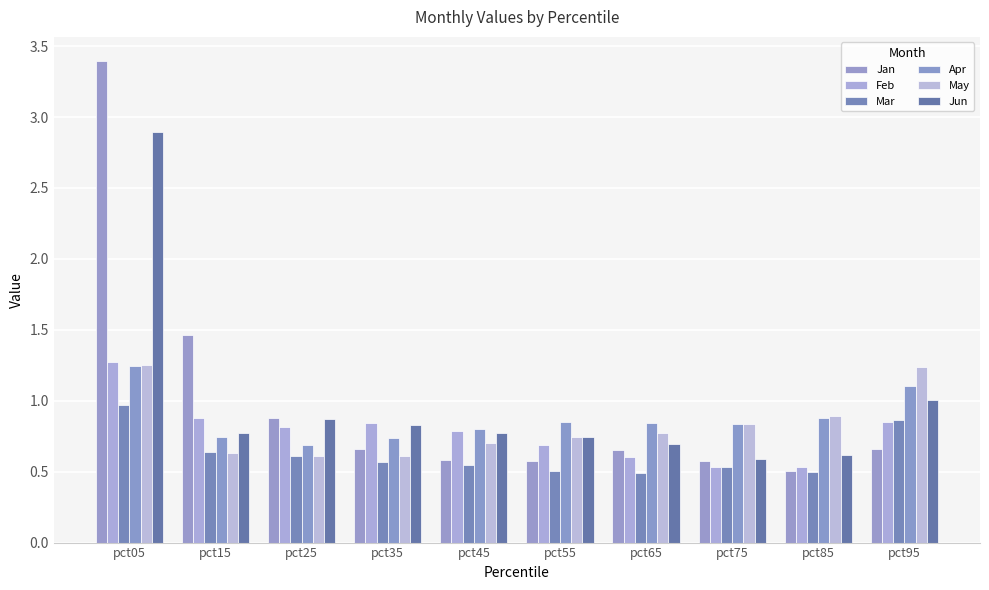

What value does the Jun series have at pct25?

0.9